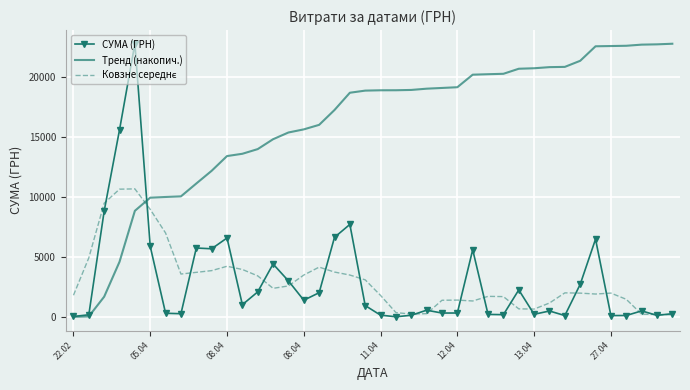

Which series has the largest total across all categories?

Тренд (накопич.)